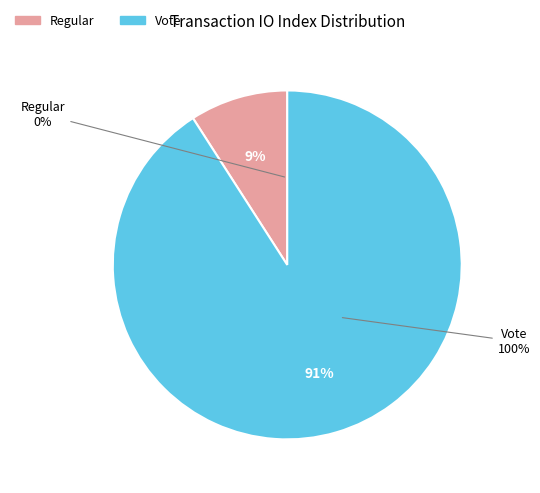

To the nearest percent, what is the difference between the largest and smallest slice percentages?

100%